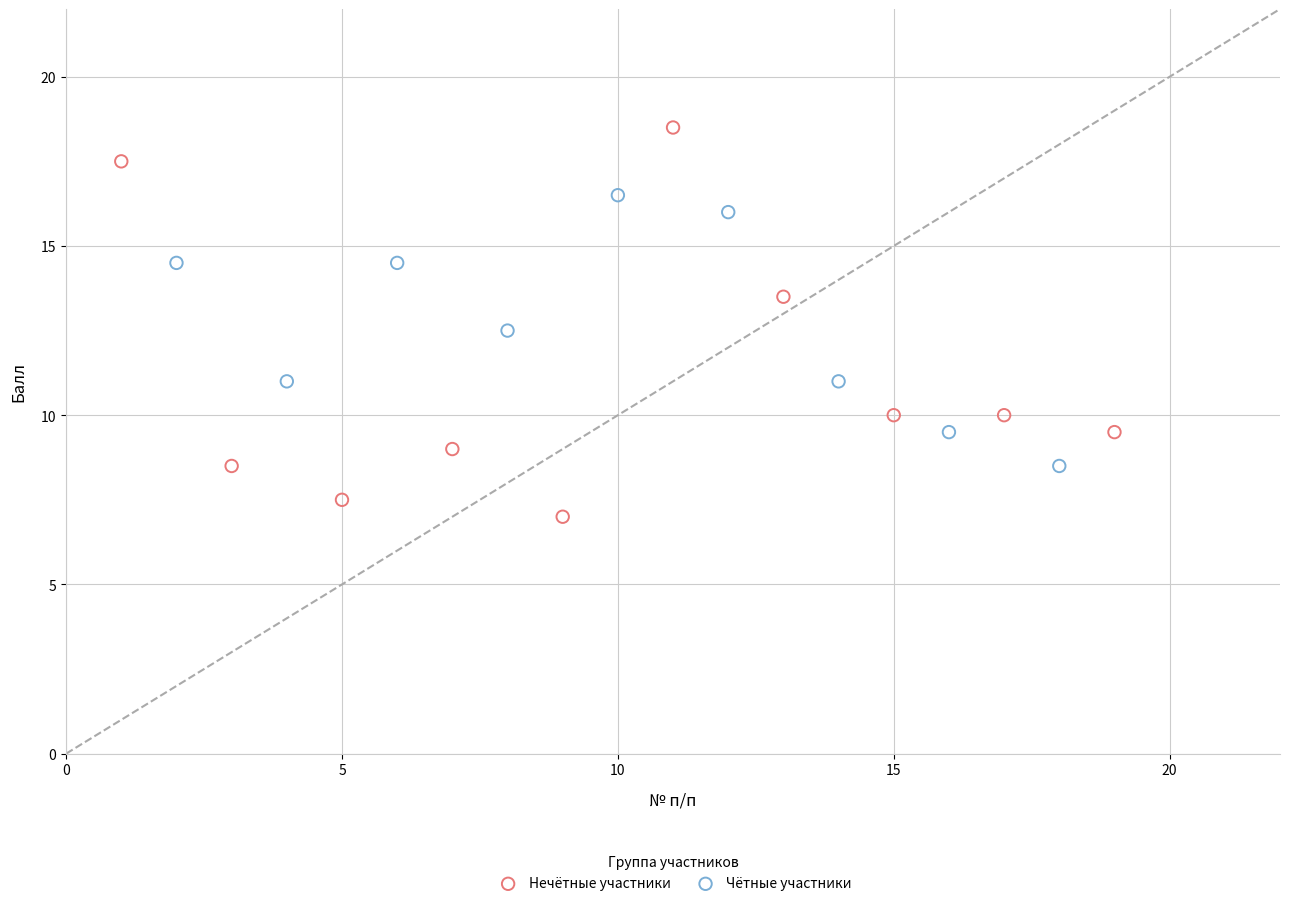

Which series has the widest spread of Y values?

Нечётные участники